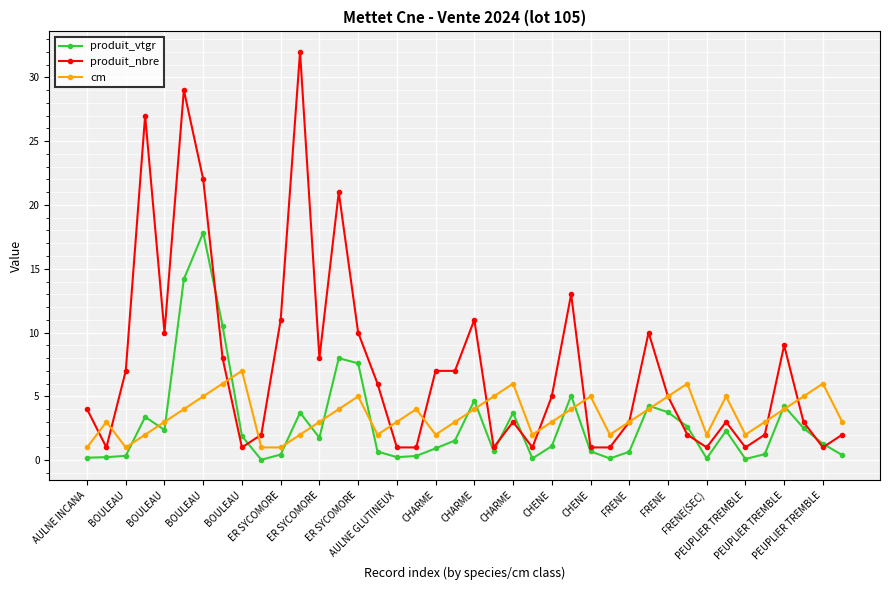

Which series has the widest spread of values?

produit_nbre